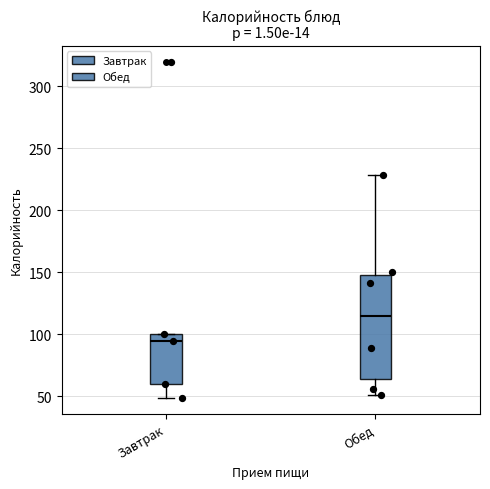

Where is the upper edge of the box for Завтрак on the y-axis? The values are not printed on the chart, so give them approximately, as read against the axis.

100